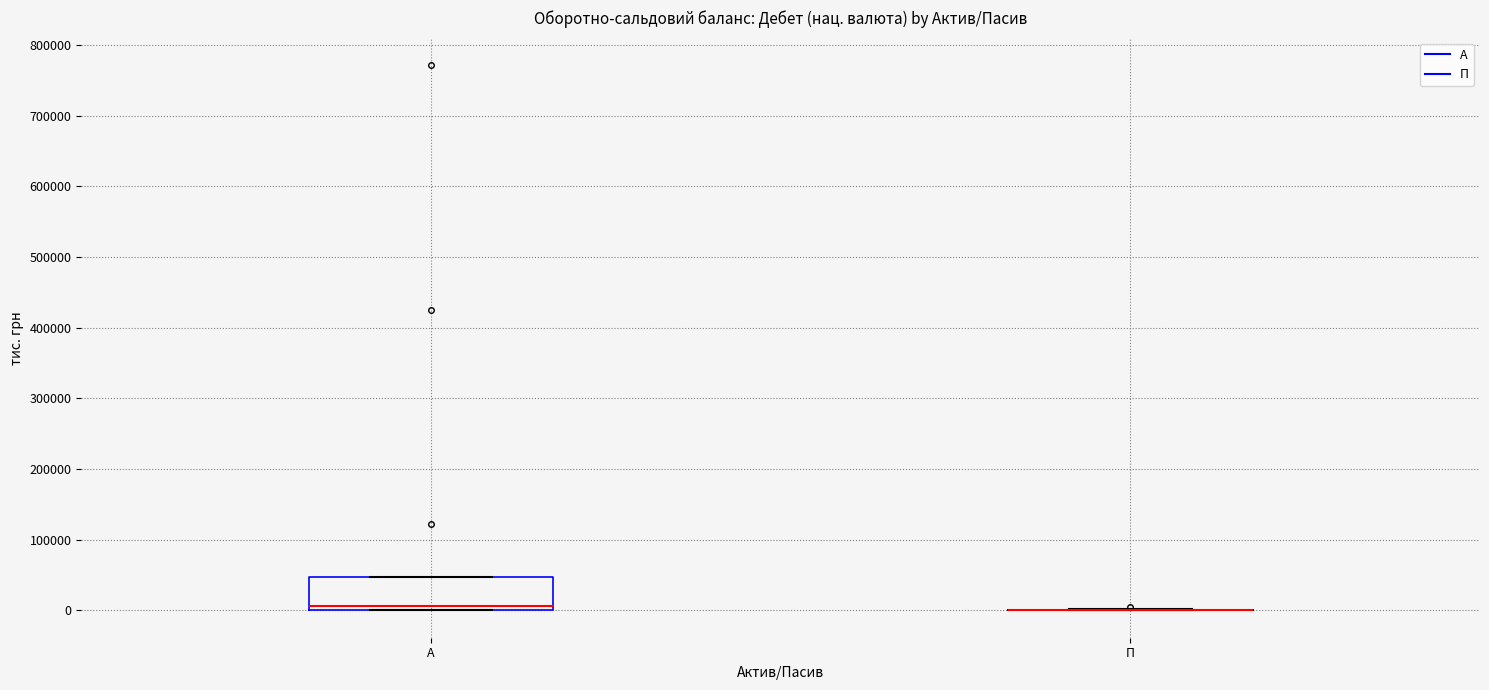

Where does the median line of the box for А sit on the y-axis? The values are not printed on the chart, so give them approximately, as read against the axis.

10000